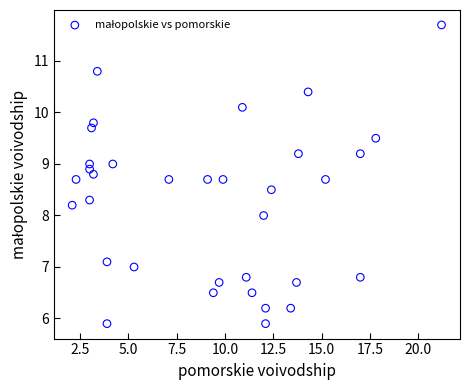

What is the range of X values (max minus min)?

19.1